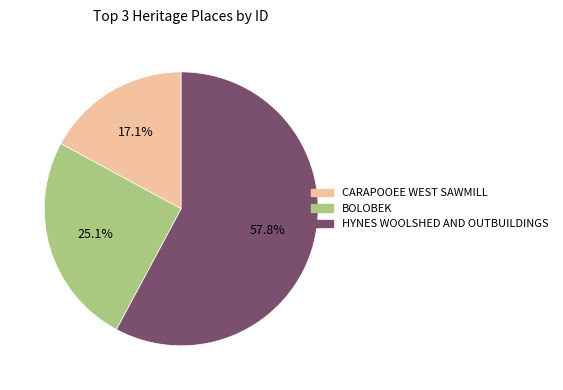

True or false: BOLOBEK accounts for 25% of the total.

True